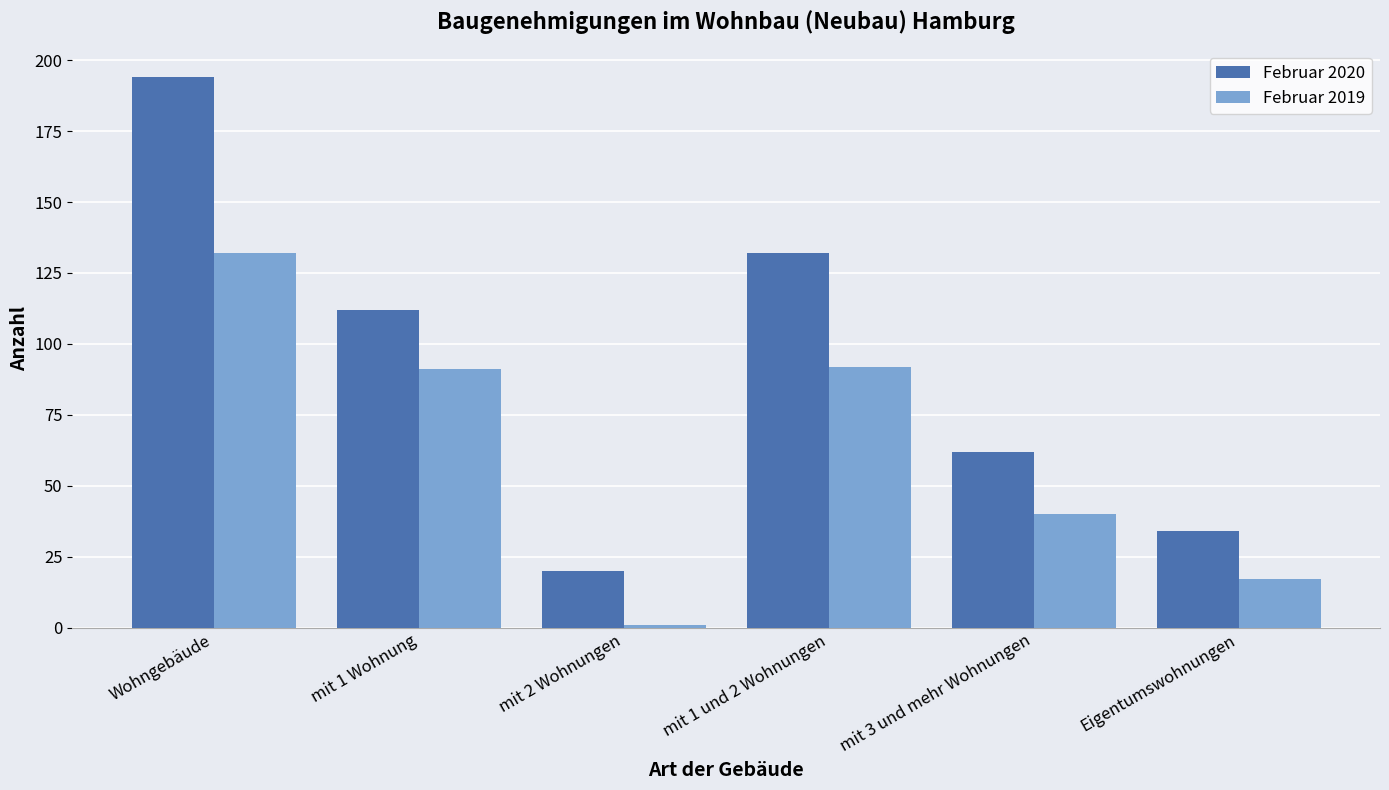

What is the minimum value shown in the chart?

1